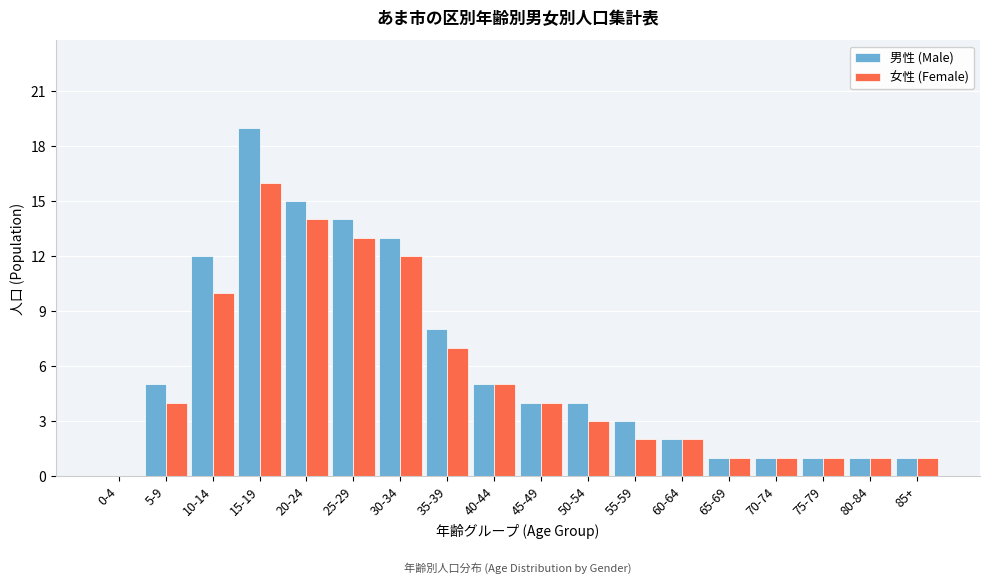

What is the sum of all 女性 (Female) values?

97